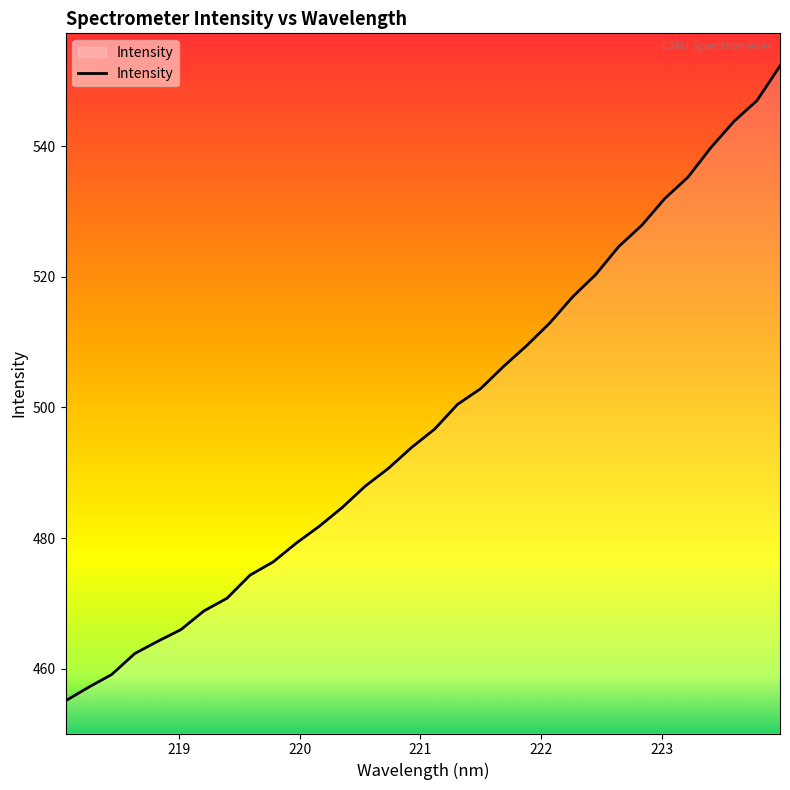

Reading left to right, what are all the values shown in this chart?

455.1	457.1	459.1	462.3	464.2	466.0	468.8	470.8	474.3	476.3	479.2	481.8	484.7	488.0	490.7	493.9	496.7	500.5	502.9	506.3	509.5	512.9	517.0	520.4	524.7	527.9	532.0	535.3	539.8	543.8	547.0	552.3